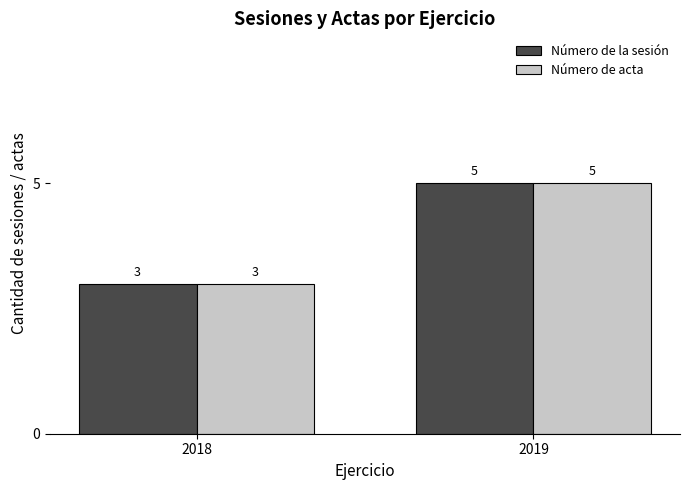

Reading right to left, extract all data points from this chart.

Número de la sesión: 5	3
Número de acta: 5	3